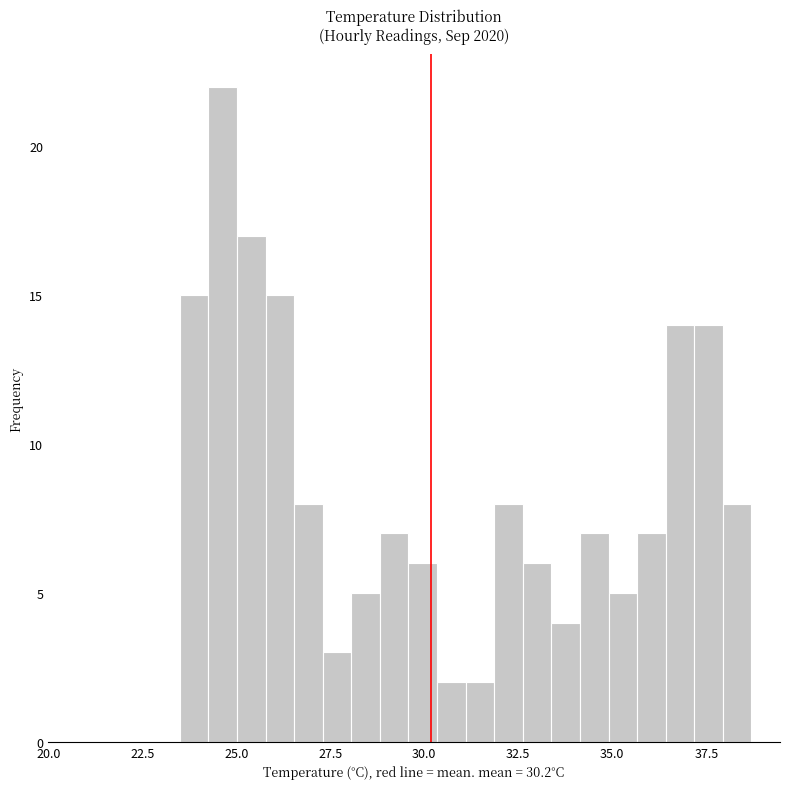

Read against the x-axis, roughly where is the centre of the tallest bar?

24.5